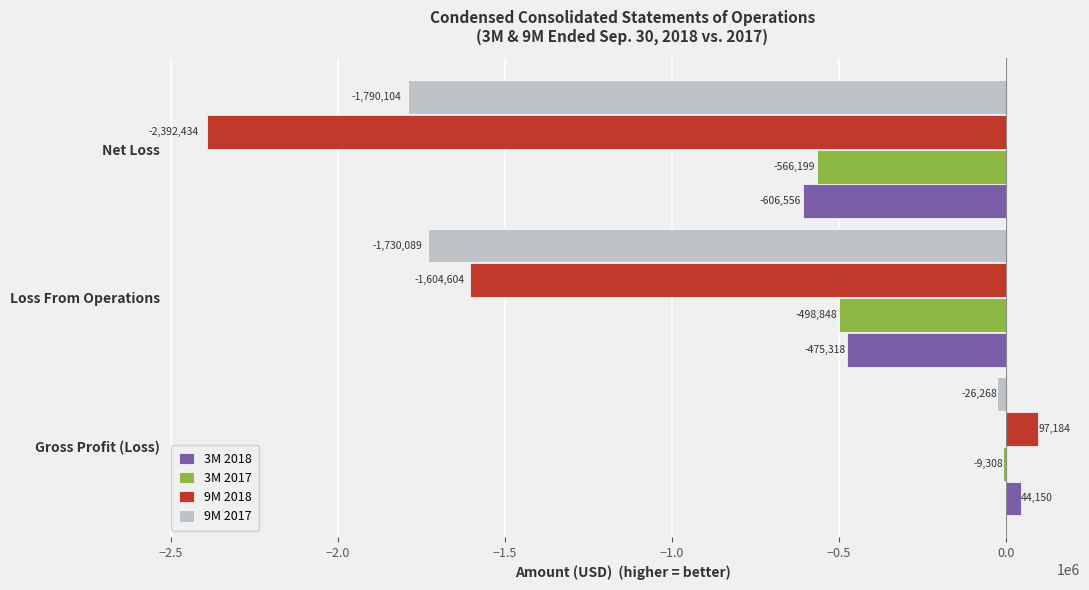

Count the number of categories in the chart.

3